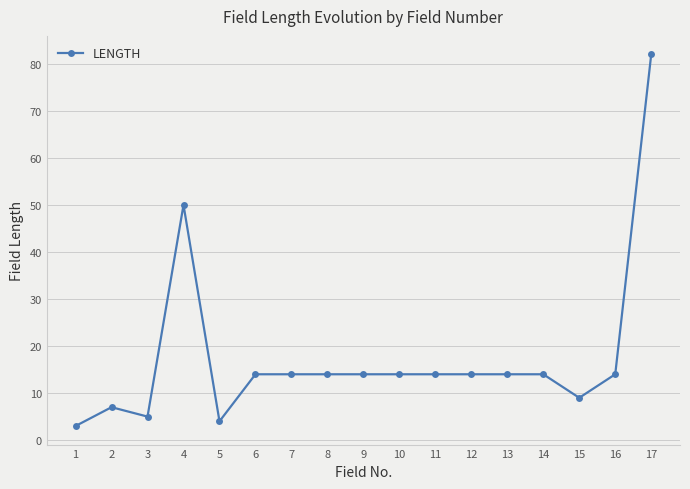

What is the value of the 17th point from the left?

82